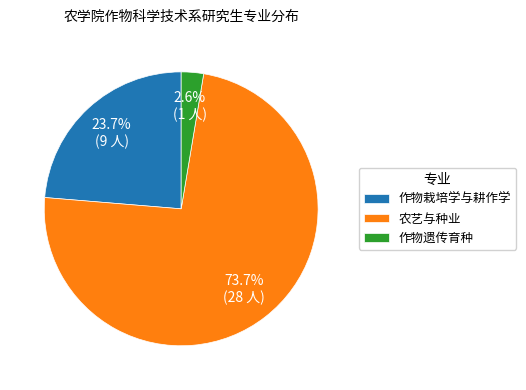

True or false: 作物栽培学与耕作学 accounts for 35% of the total.

False